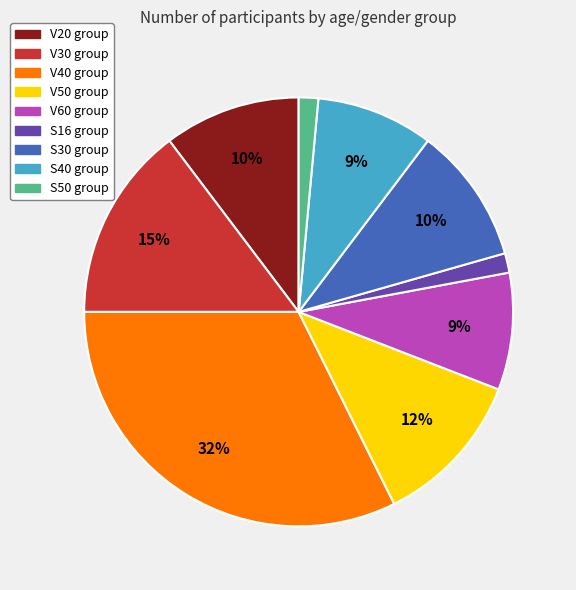

What percentage is the V50 slice, to the nearest percent?

12%